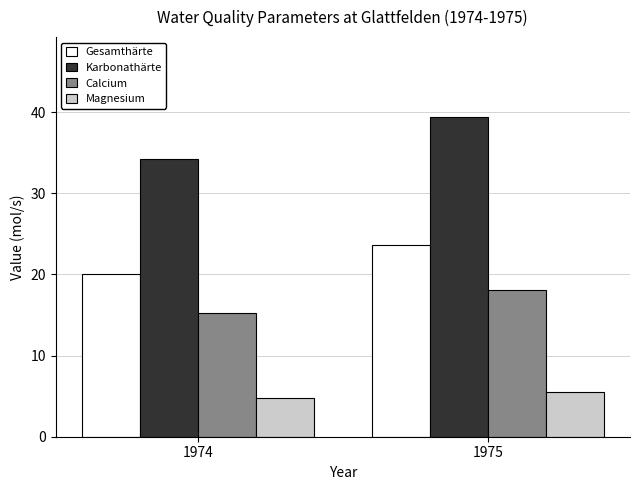

What is the value of the Calcium bar at the 2nd from the left?

18.1